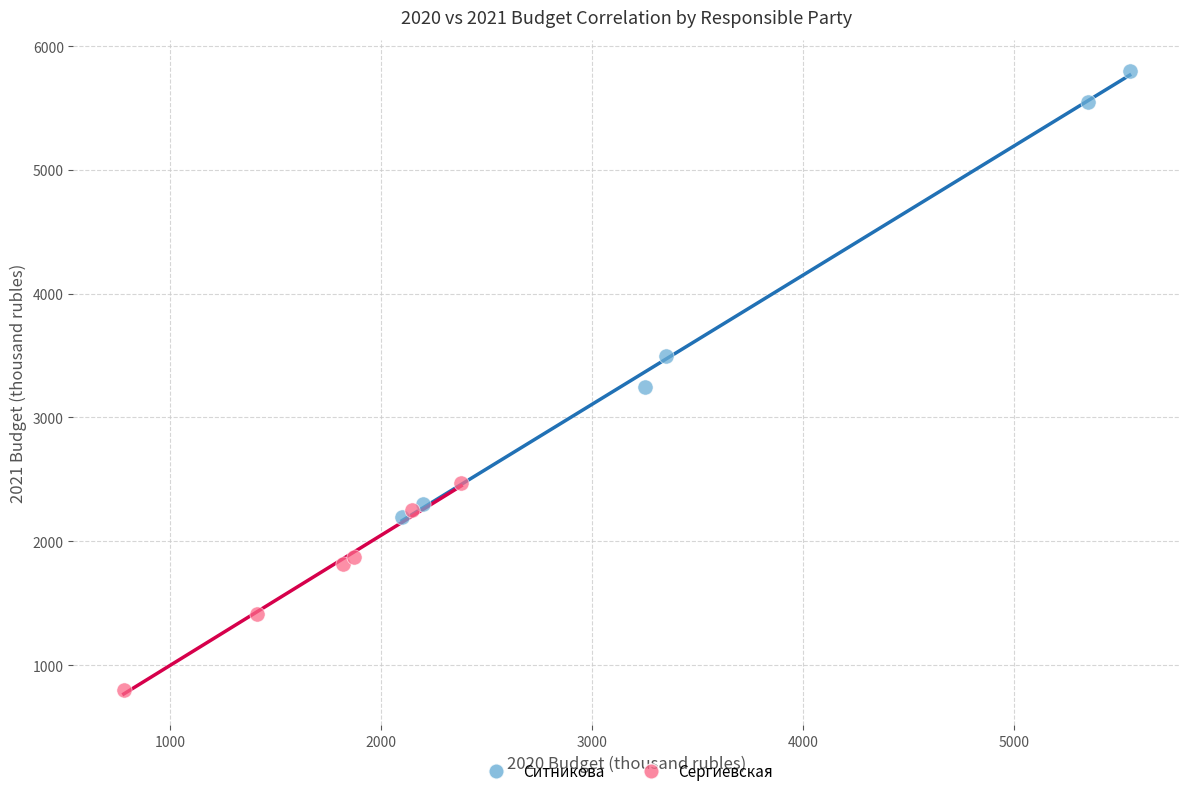

Which series reaches the minimum Y coordinate?

Сергиевская